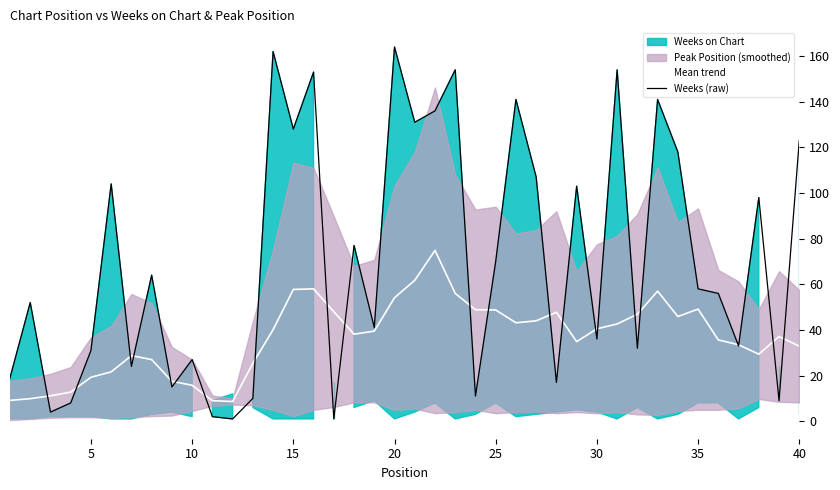

What is the lowest value of the Mean trend series?

8.6